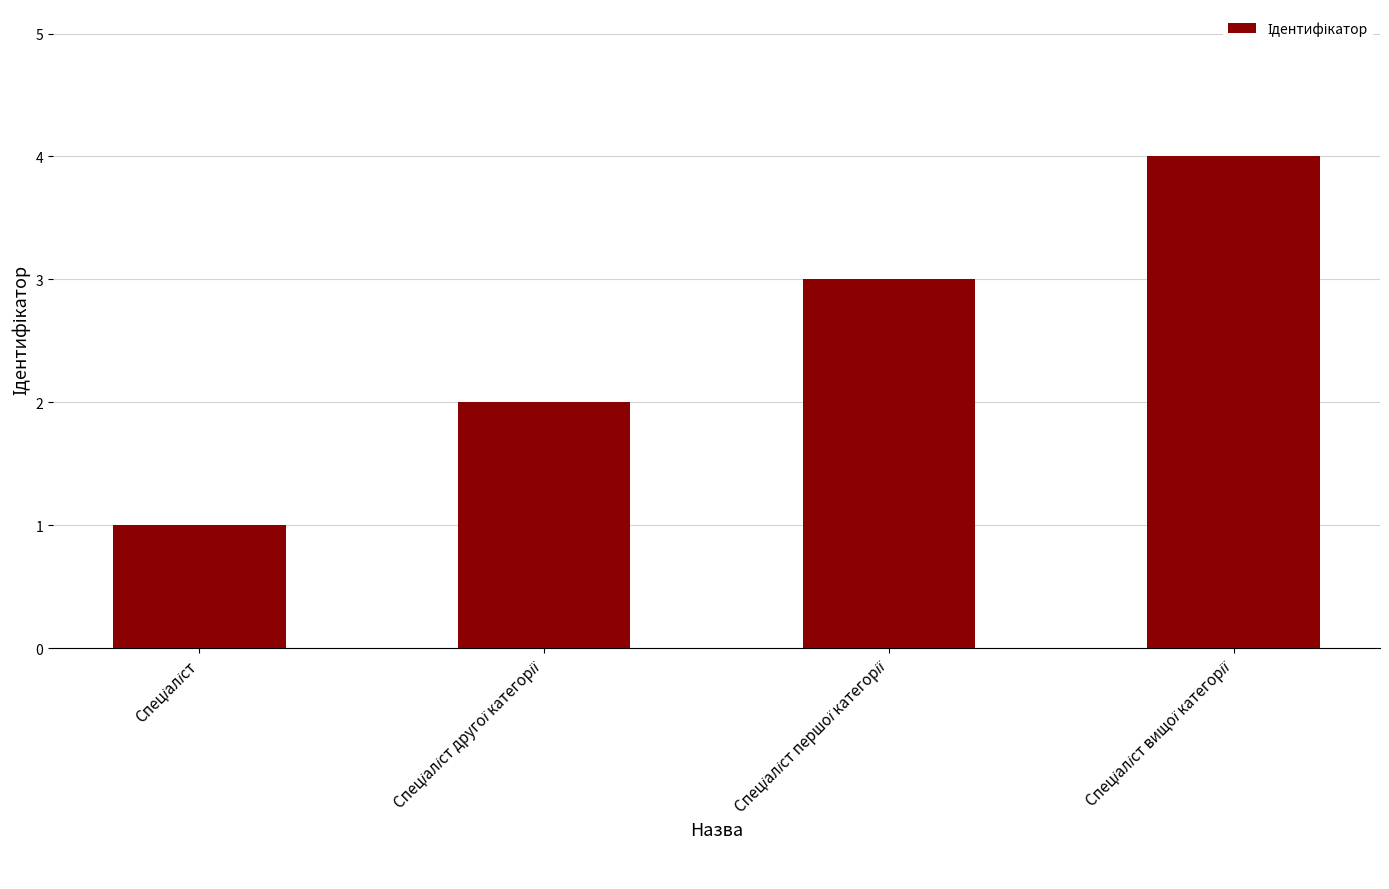

What is the difference between the maximum and minimum values?

3